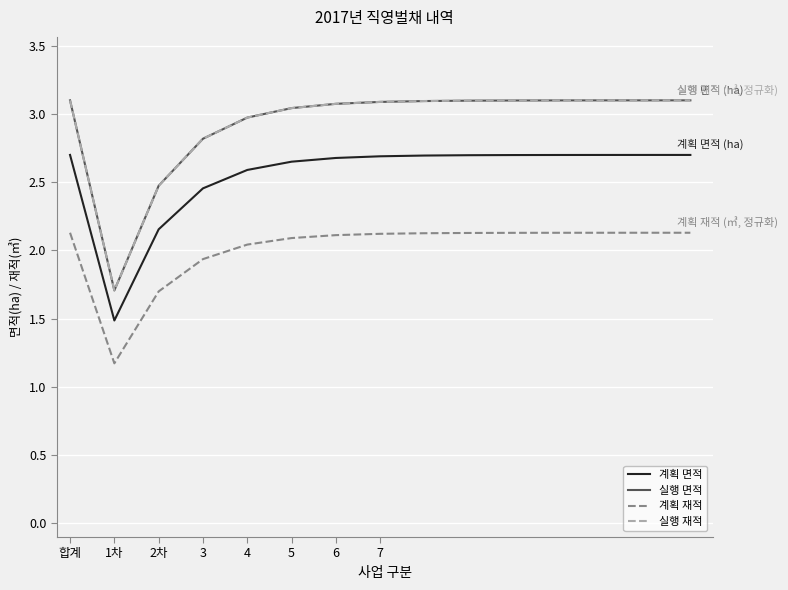

List the series in order of their peak value, highest first.

실행 면적, 실행 재적, 계획 면적, 계획 재적